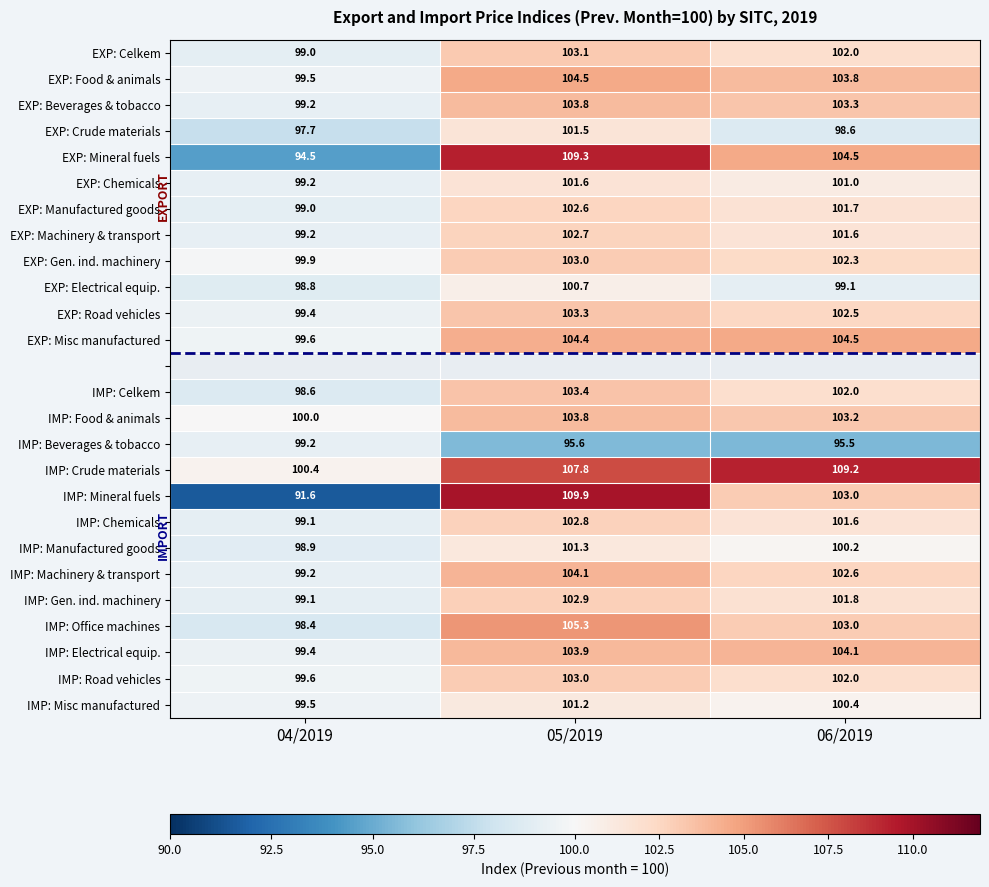

True or false: IMP: Food & animals has a value of 100.0 at 04/2019.

True